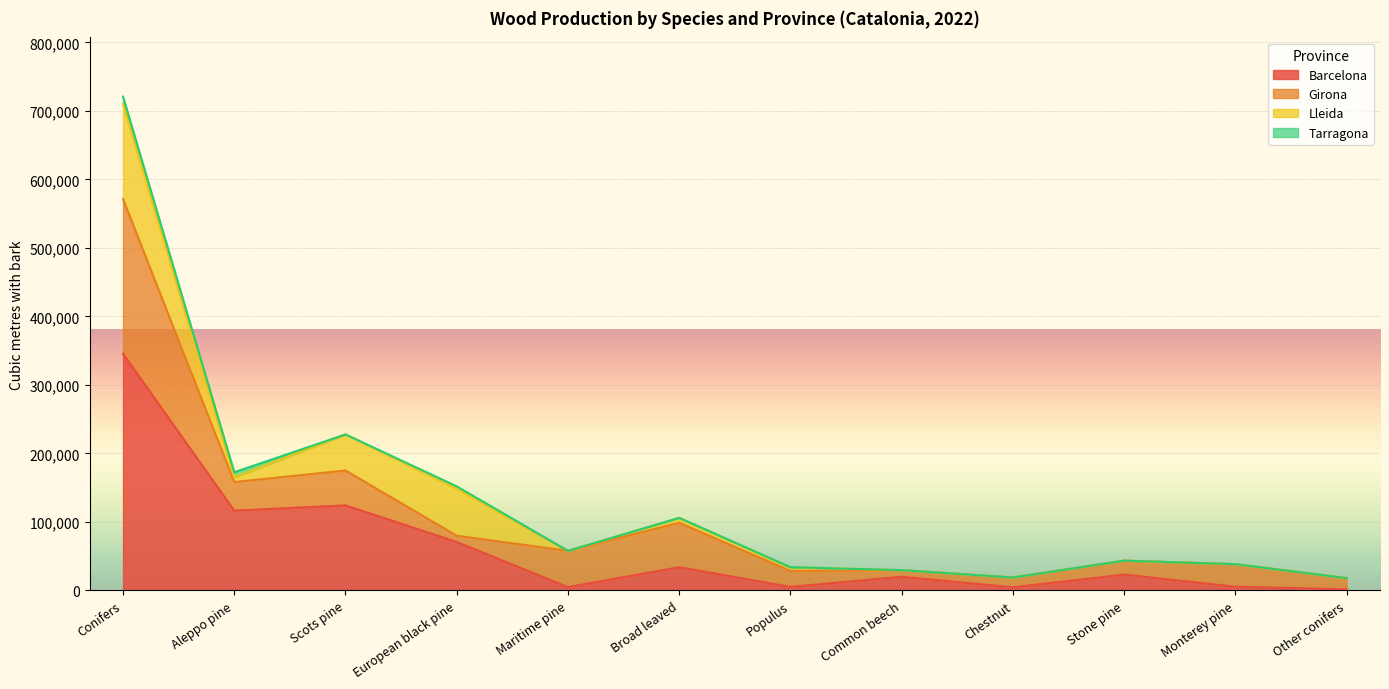

Which category has the highest value in the Barcelona series?

Conifers